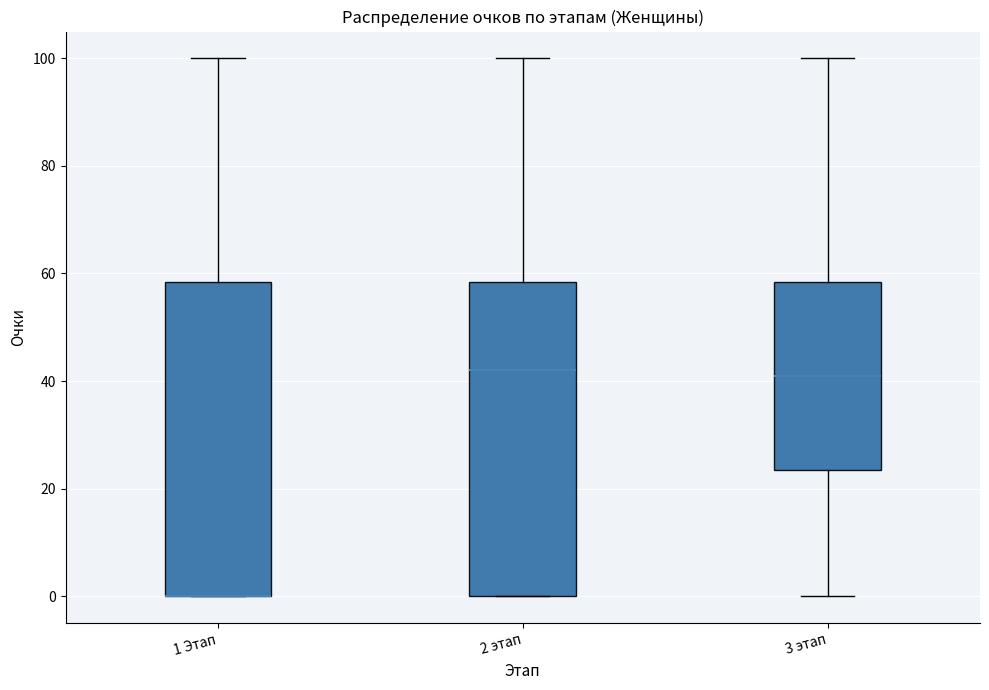

Where is the upper edge of the box for 1 Этап on the y-axis? The values are not printed on the chart, so give them approximately, as read against the axis.

58